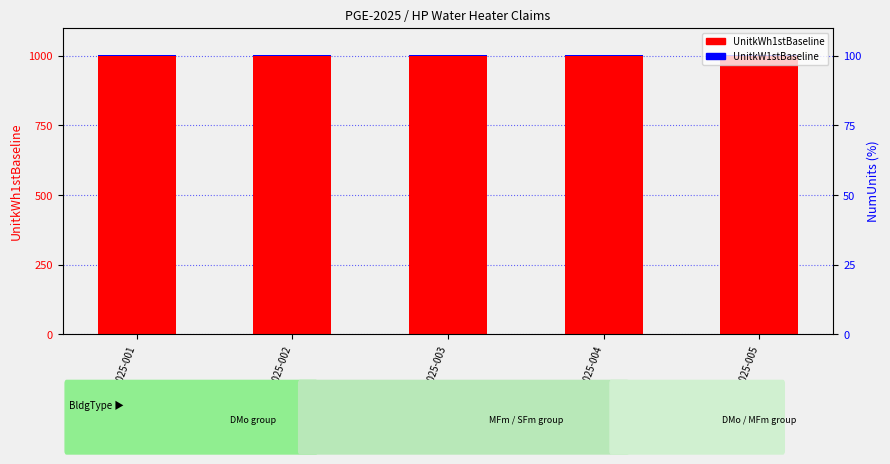

What is the value of the UnitkW1stBaseline bar at the 1st from the left?

1